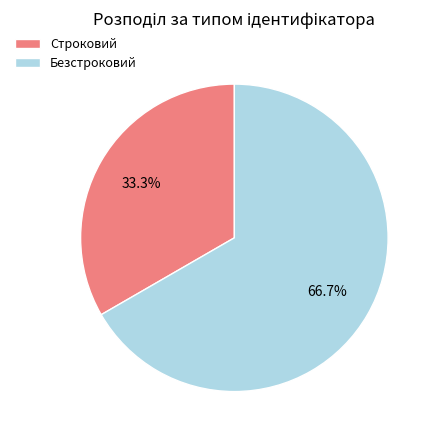

What portion of the pie excludes Безстроковий?

33.3%